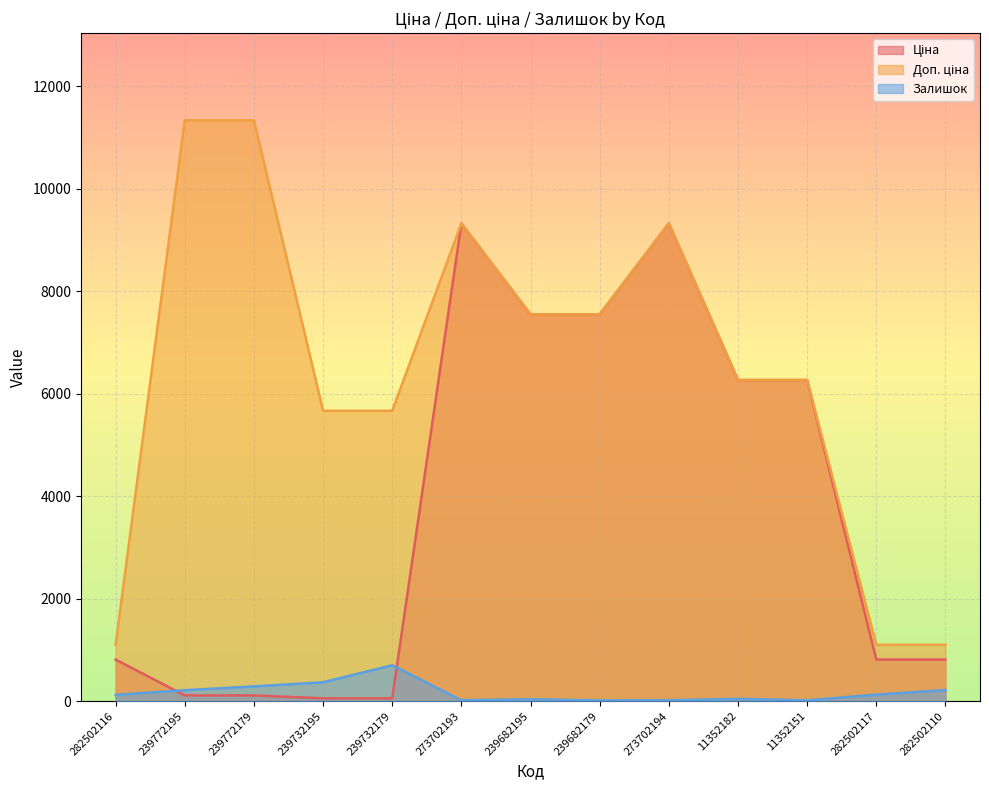

How many lines are shown in the chart?

3